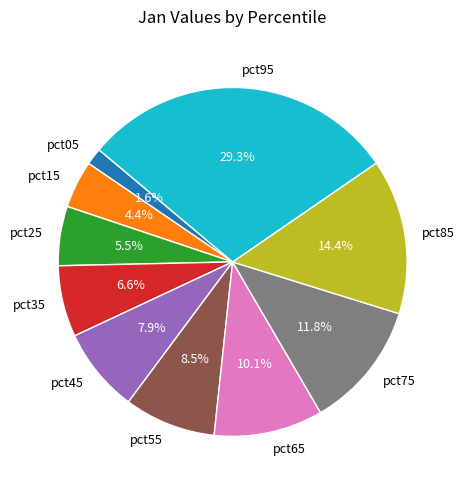

Which category has the smallest portion of the pie?

pct05